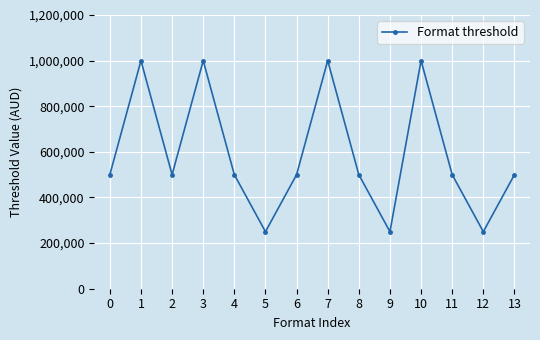

What is the average value?

589286